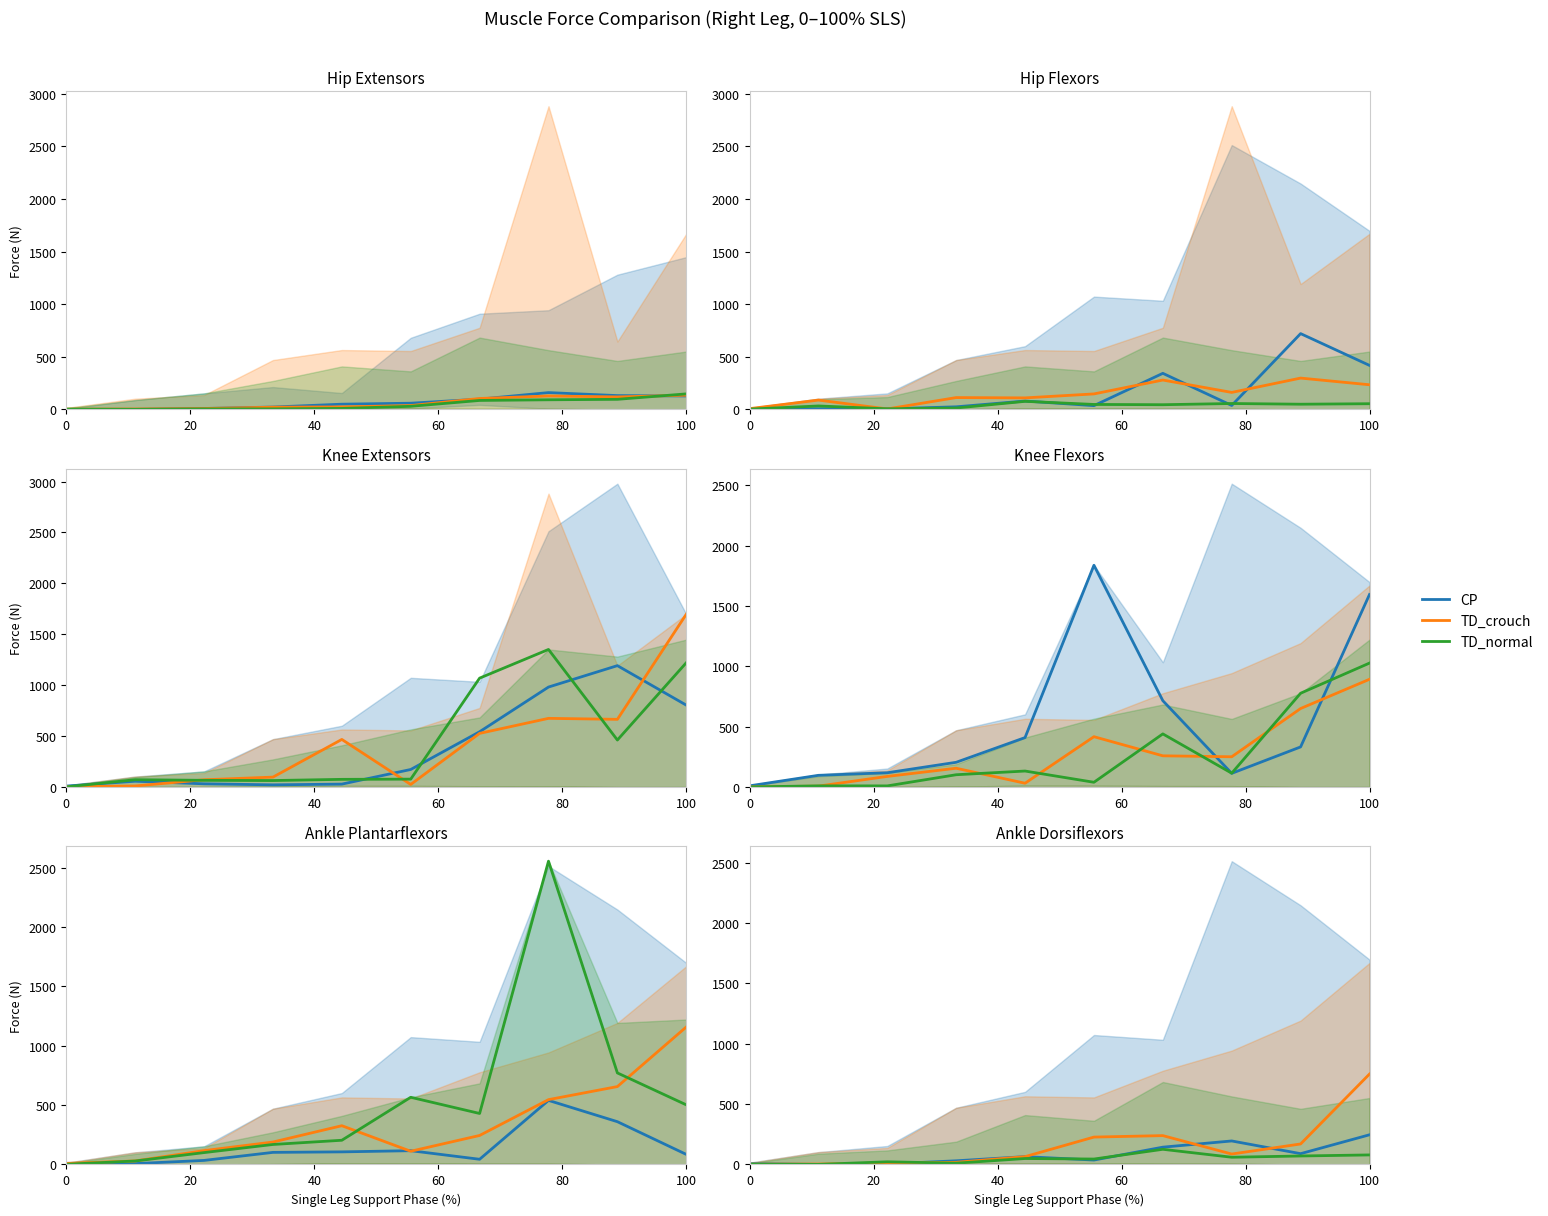

Which series has the largest range (max minus min)?

TD_crouch